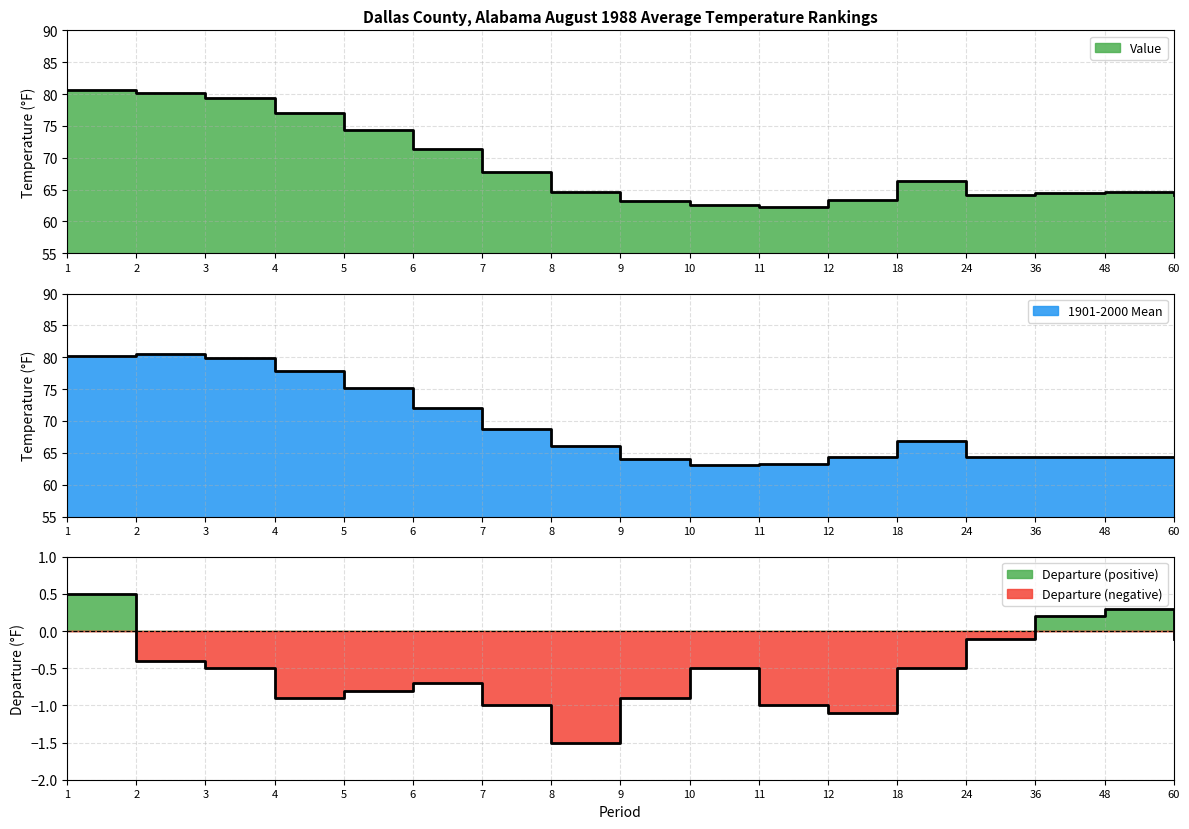

At 11, list the series in order from largest to smallest.

1901-2000 Mean, Value, Departure